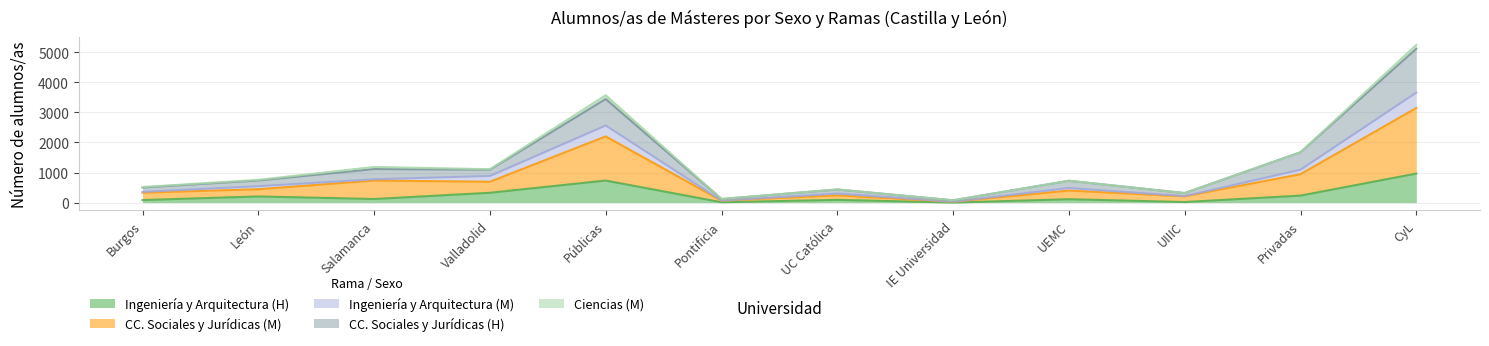

What is the label of the 7th point from the left?

UC Católica